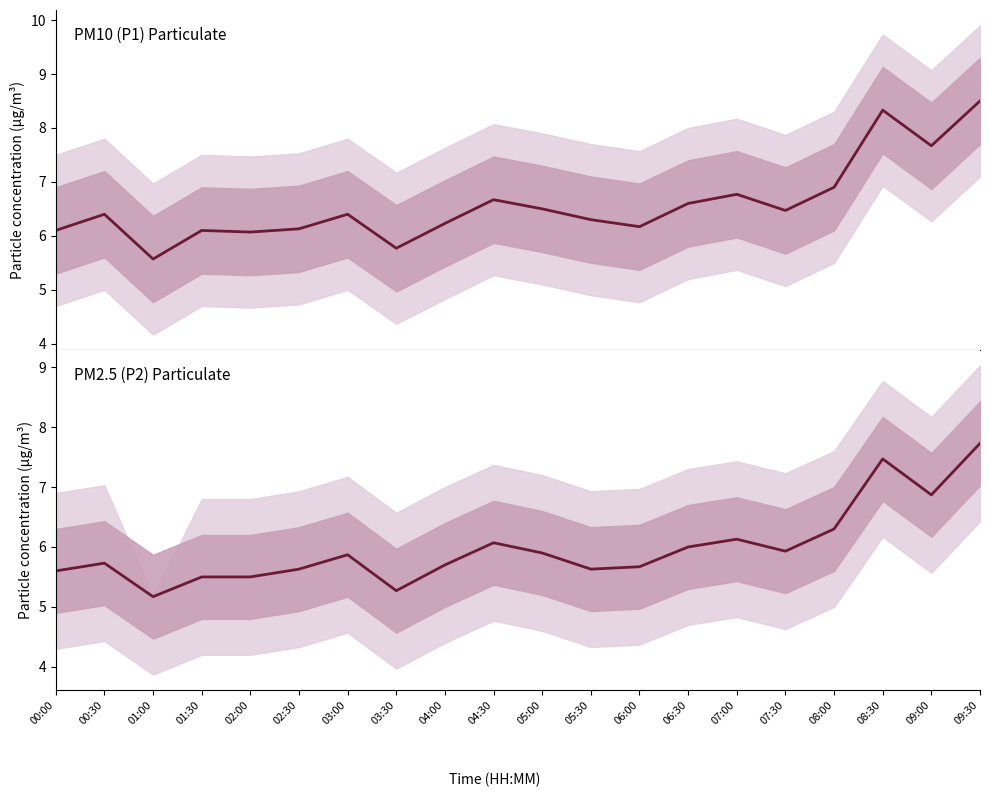

What are all the series names shown in the legend?

P1, P2